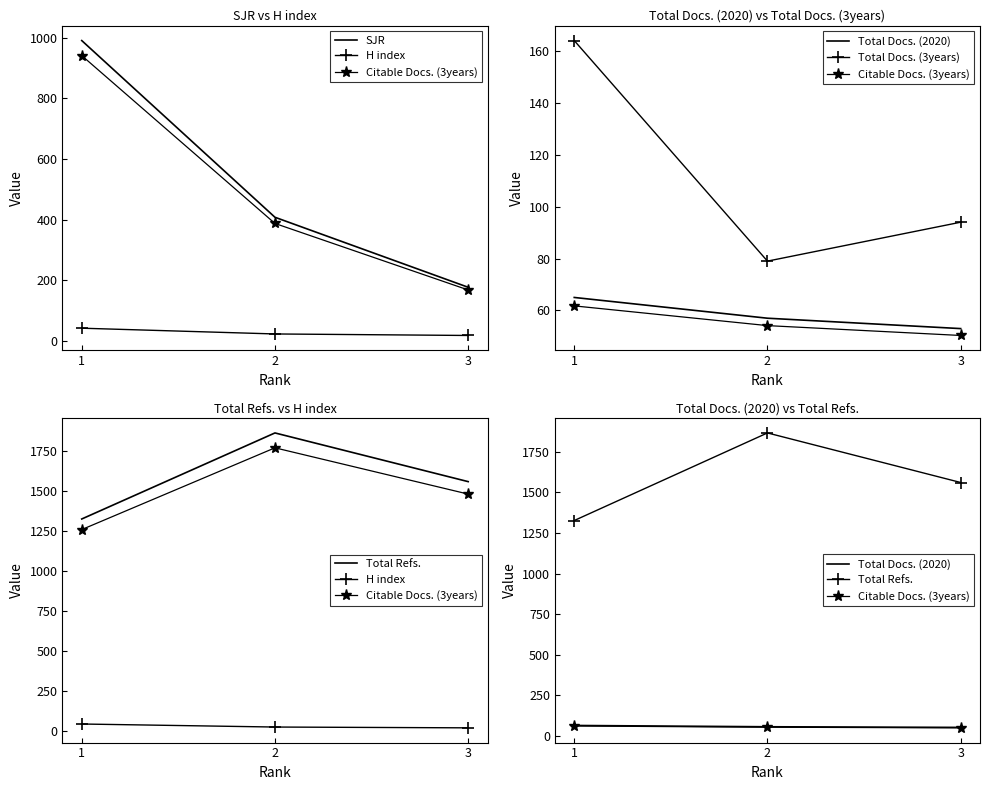

At how many categories does at least one series exceed 1234?

3